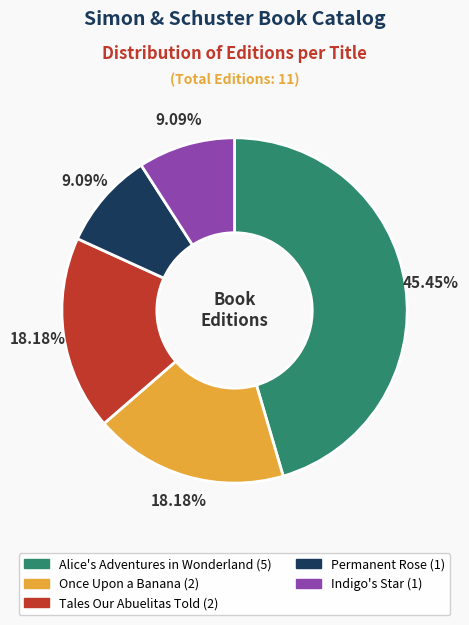

Which category has the biggest portion of the pie?

Alice's Adventures in Wonderland